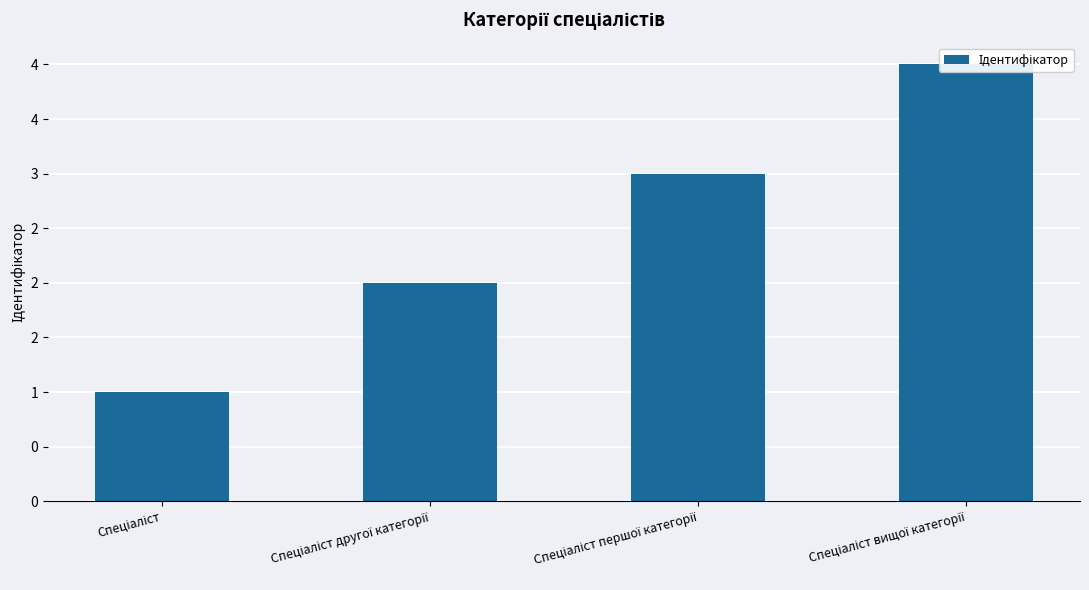

What is the sum of all values?

10